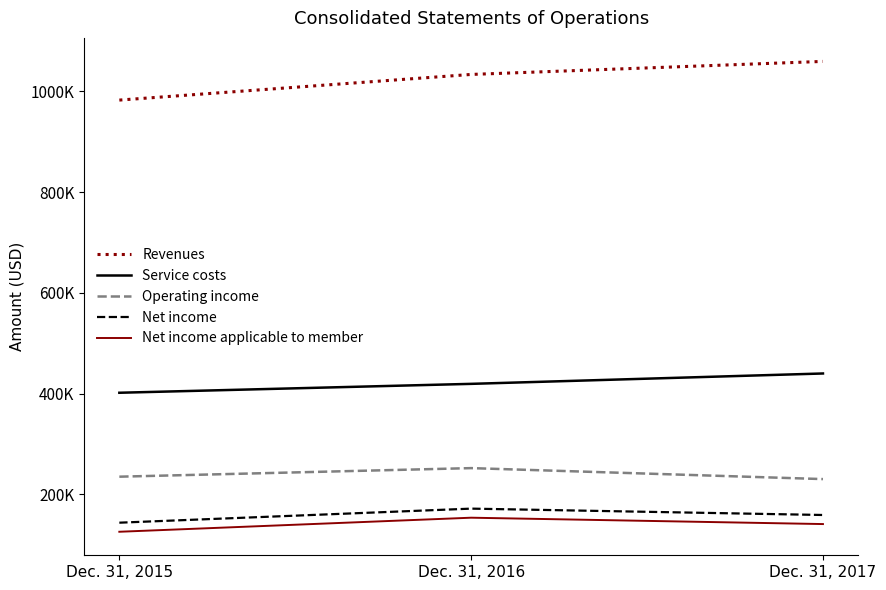

The Service costs series shows 419406 at Dec. 31, 2016. True or false?

True